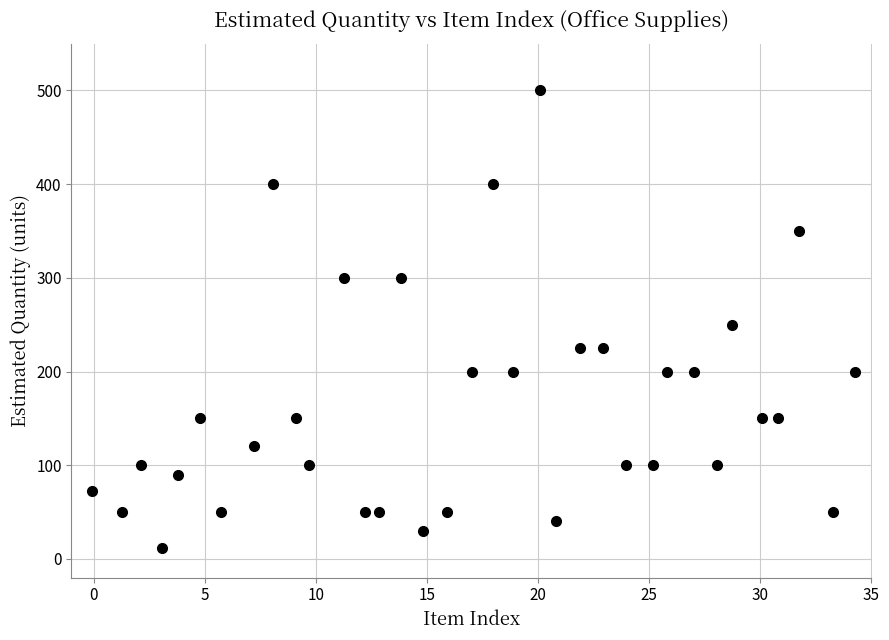

What Y value in the scatter plot is closest to 256?

250